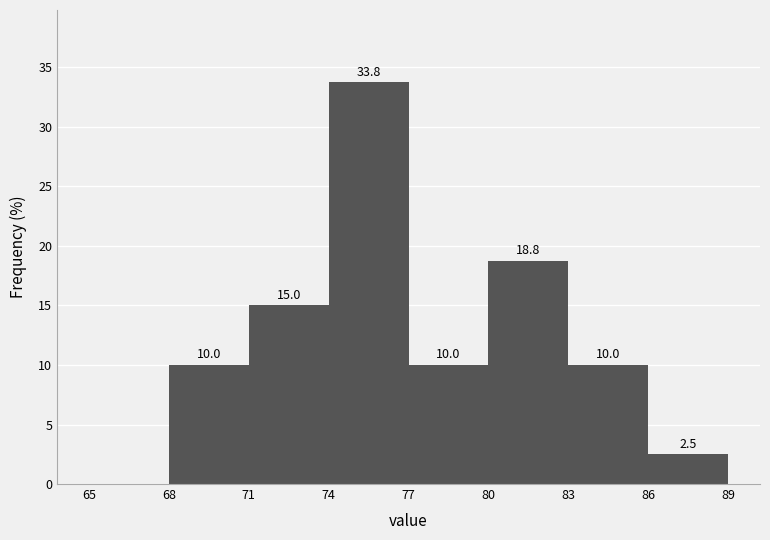

Over which range of the x-axis is the bar tallest?

74 to 77